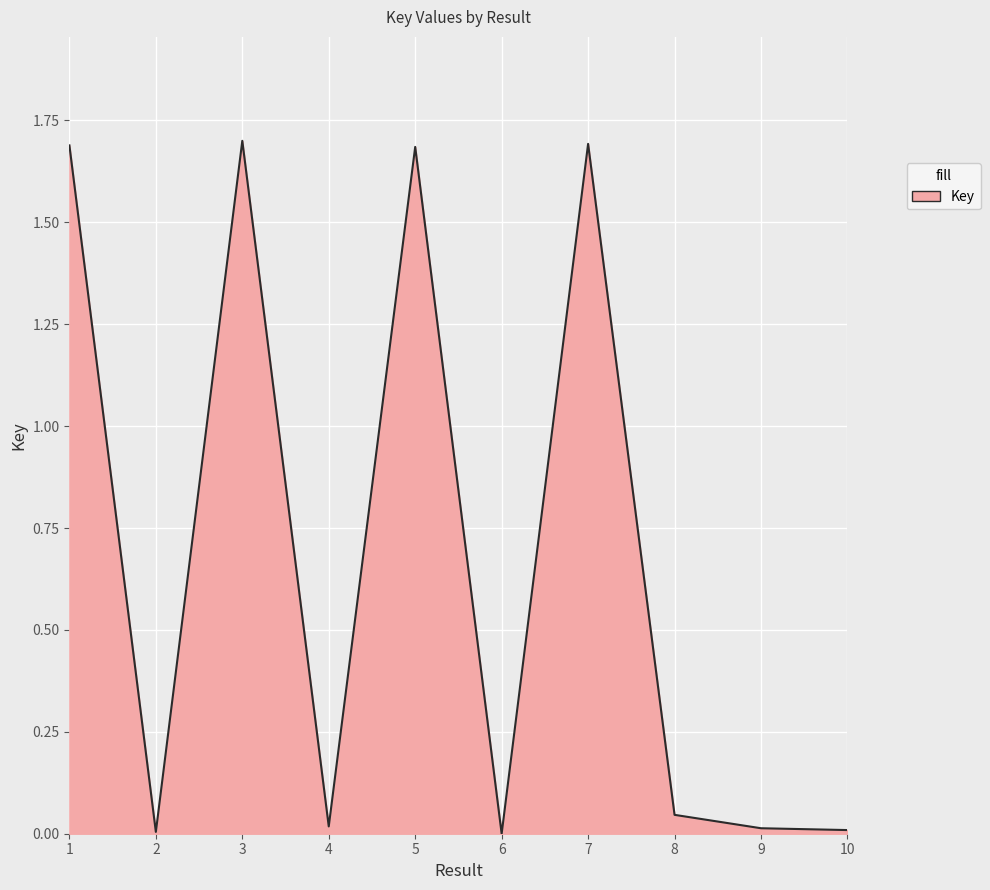

What is the greatest value displayed?

1.7